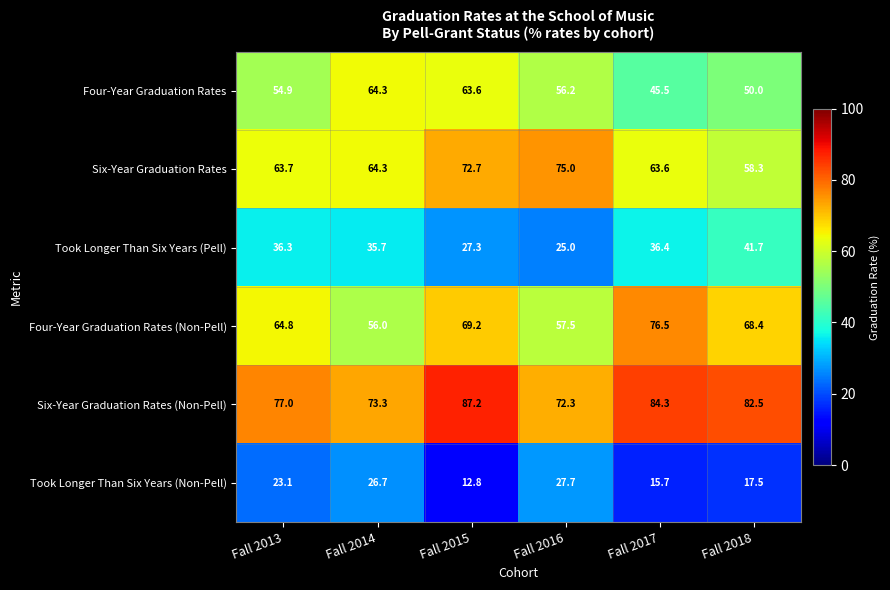

What is the minimum value for Six-Year Graduation Rates (Non-Pell)?

72.3